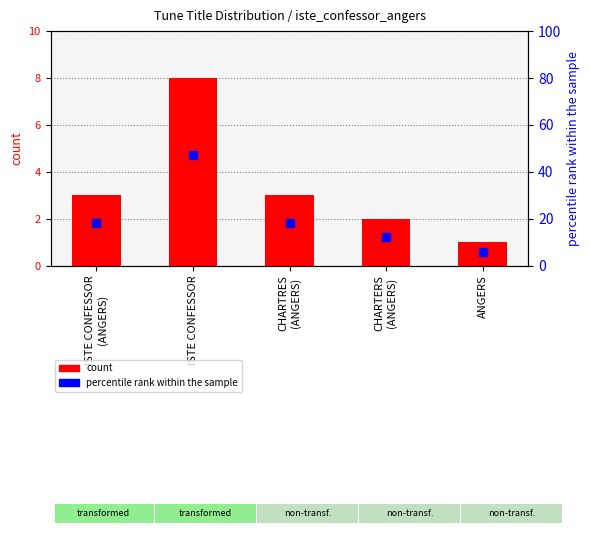

Which series has the widest spread of Y values?

percentile rank within the sample